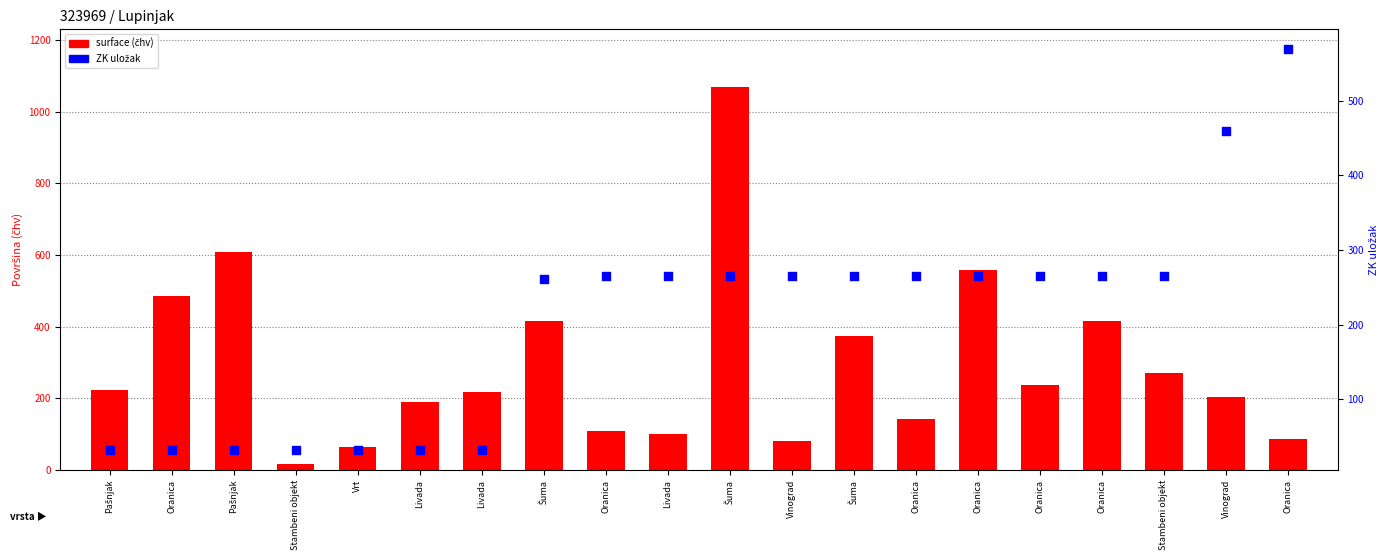

Which series has the largest total across all categories?

surface (čhv)